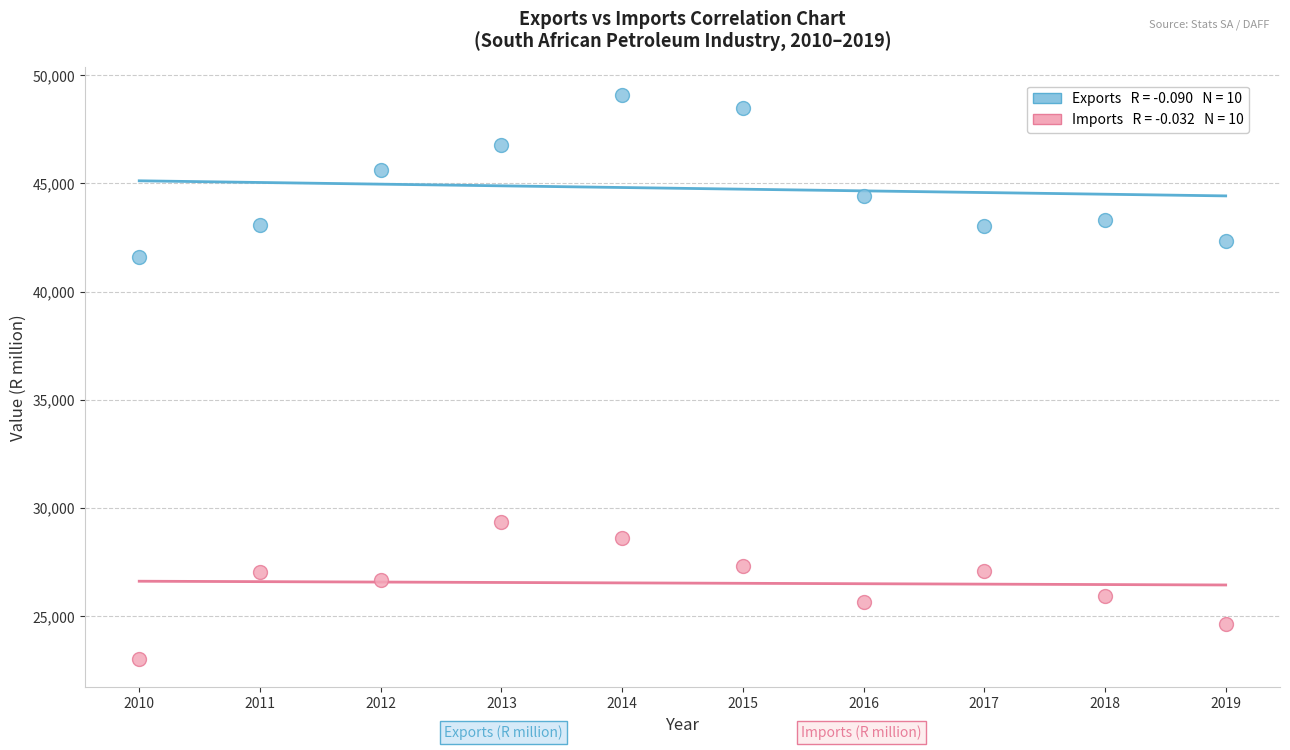

Across all series, what Y value is closest to 36038?

41622